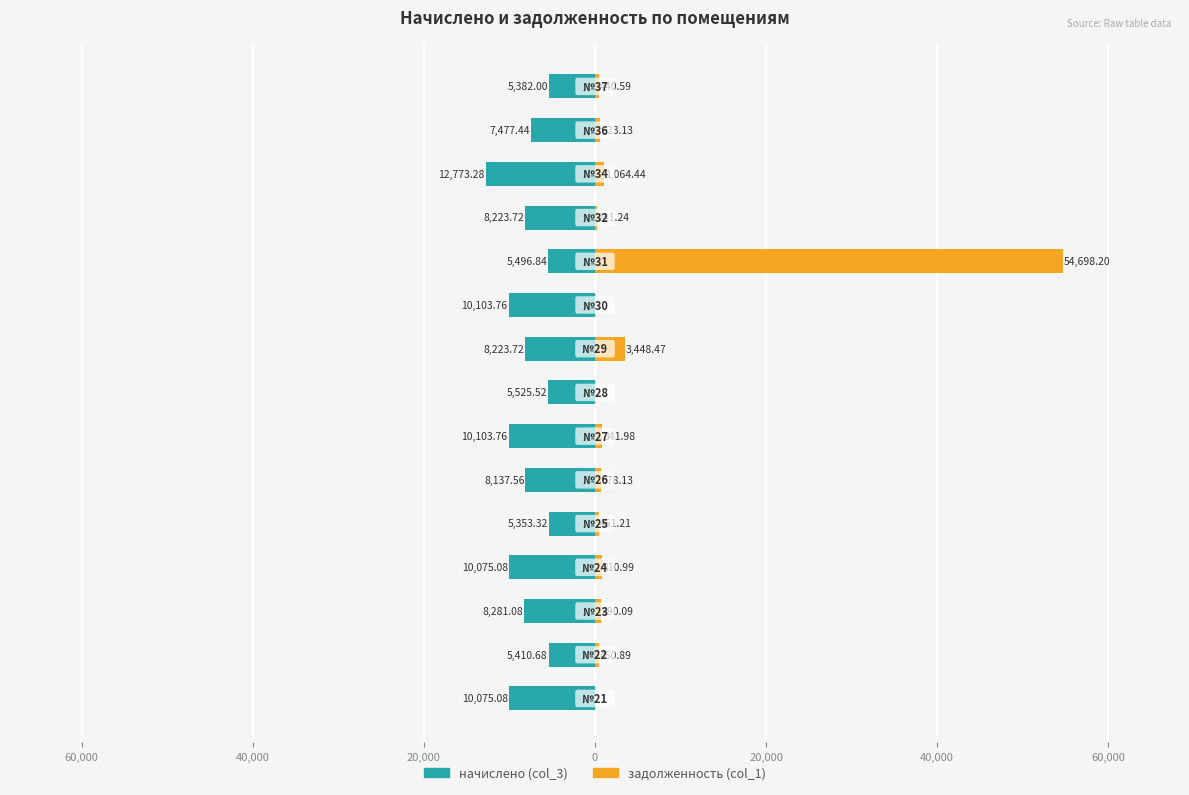

Does the chart contain stacked bars?

No